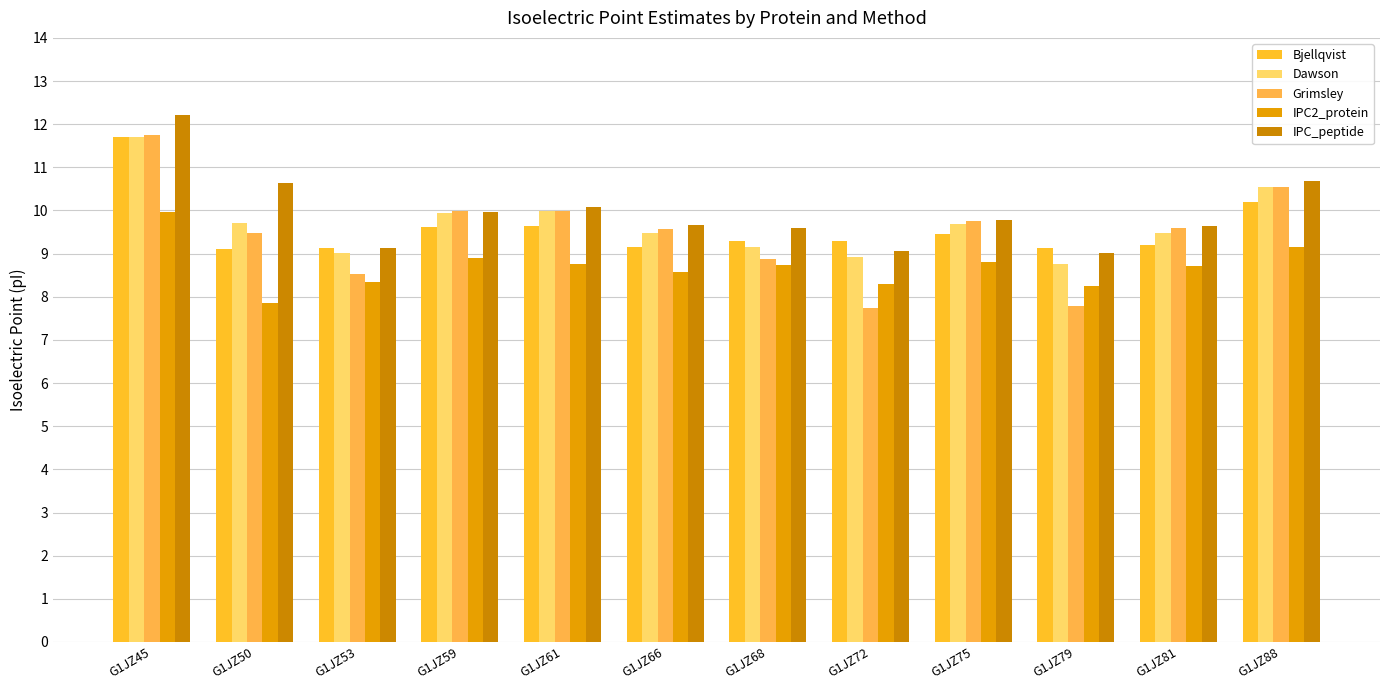

Which category has the lowest value in the IPC2_protein series?

G1JZ50